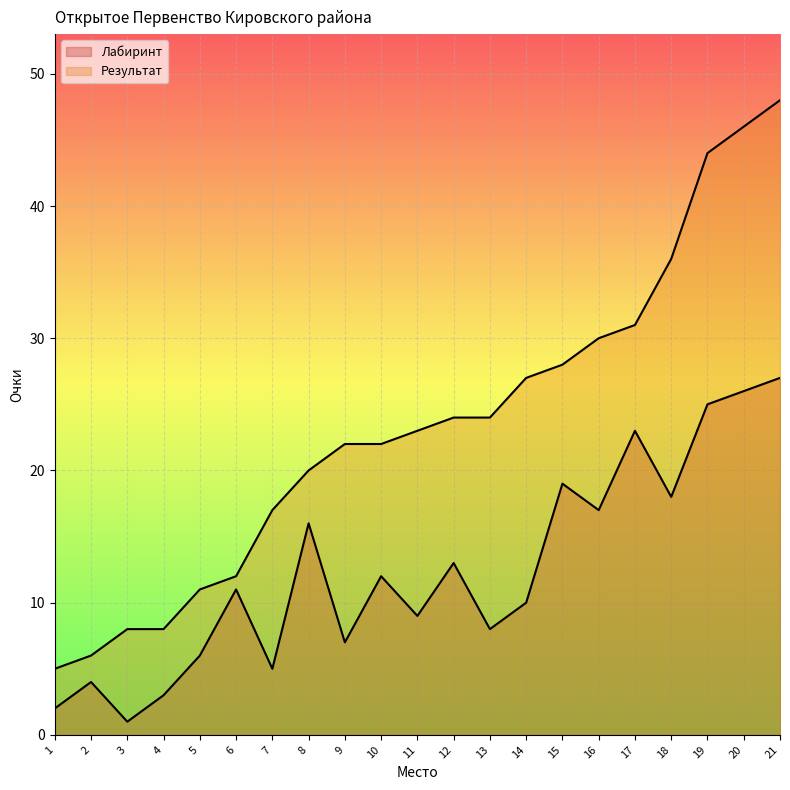

At which category is the sum across all series the highest?

21